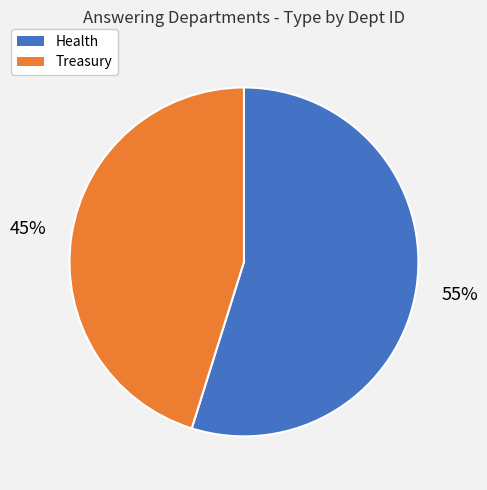

What percentage is the Health slice, to the nearest percent?

55%